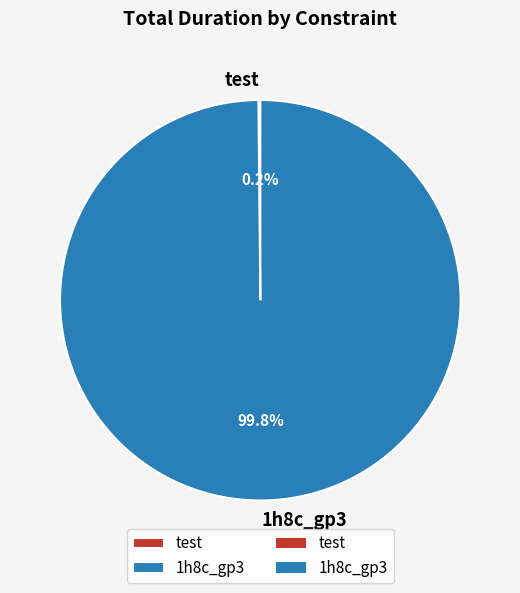

To the nearest percent, what portion does 1h8c_gp3 represent?

100%